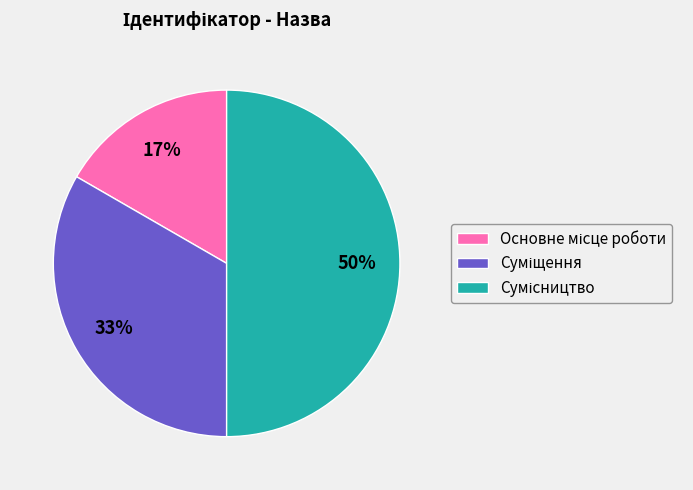

How many segments does this pie chart have?

3